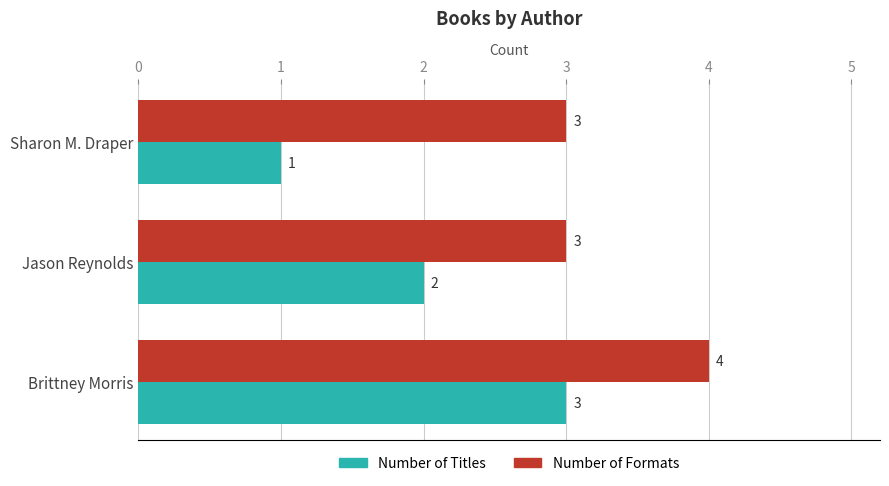

Which series has the largest range (max minus min)?

Number of Titles